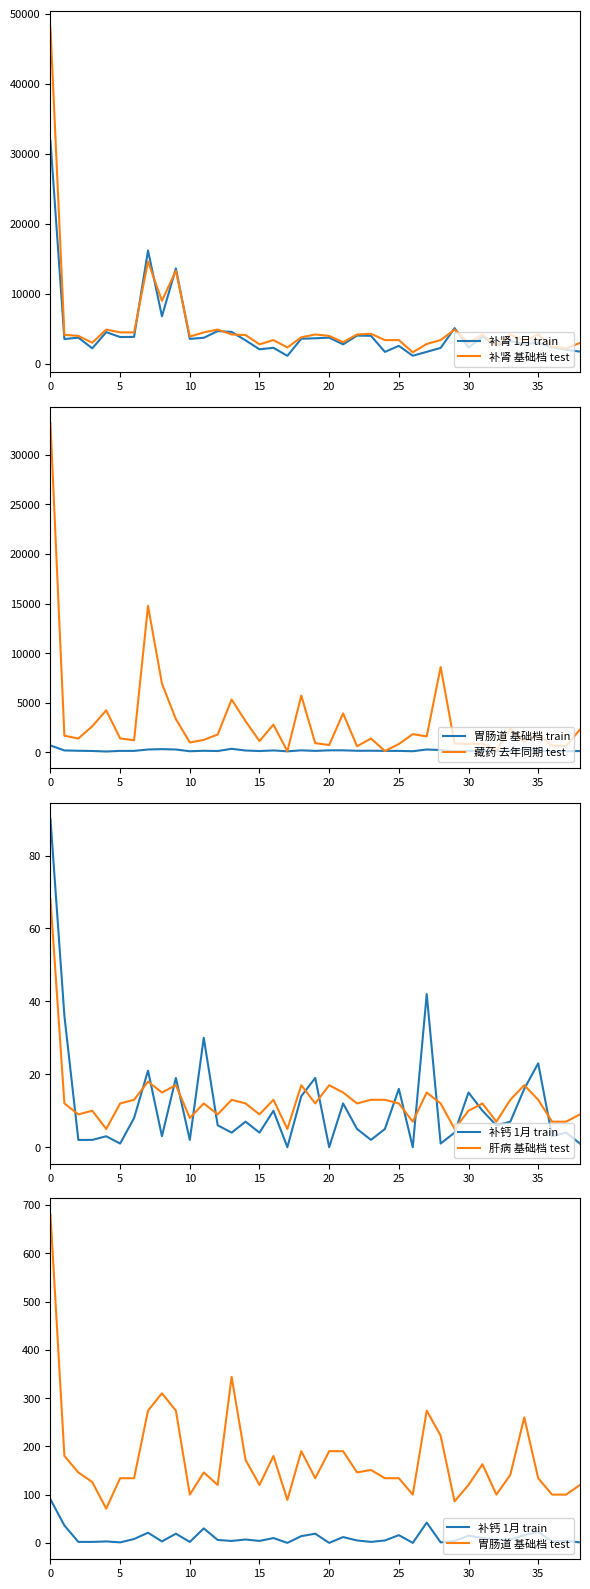

What is the value of the 补肾系列 1月 point at the 38th from the left?

2019.0